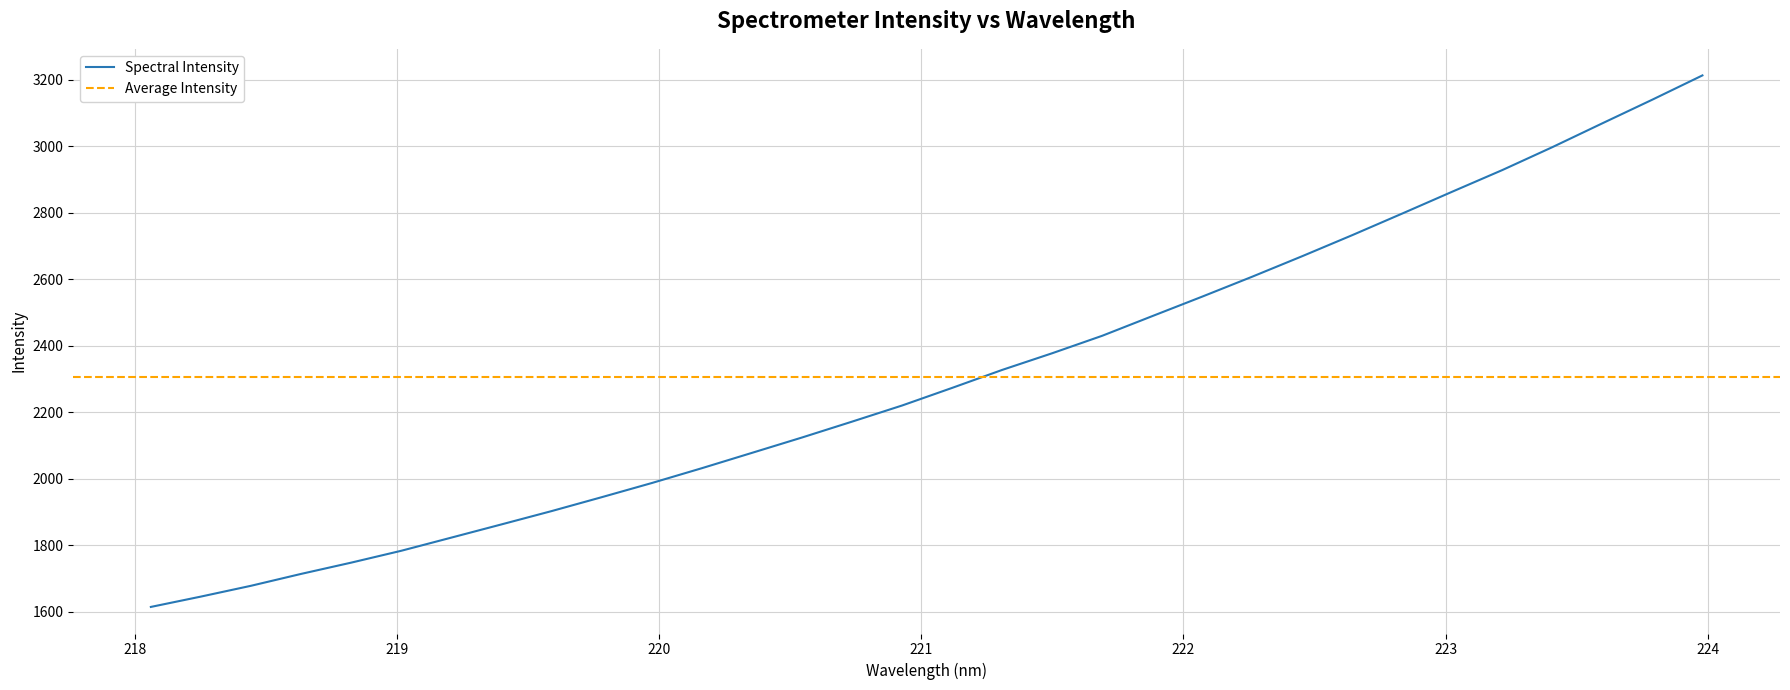

What is the minimum value shown in the chart?

1614.0